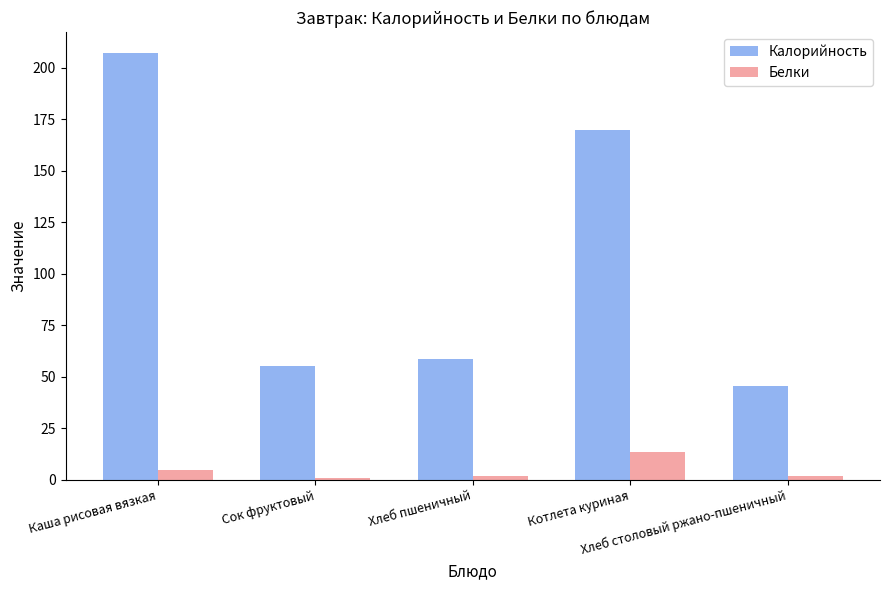

List the series in order of their overall mean, lowest first.

Белки, Калорийность